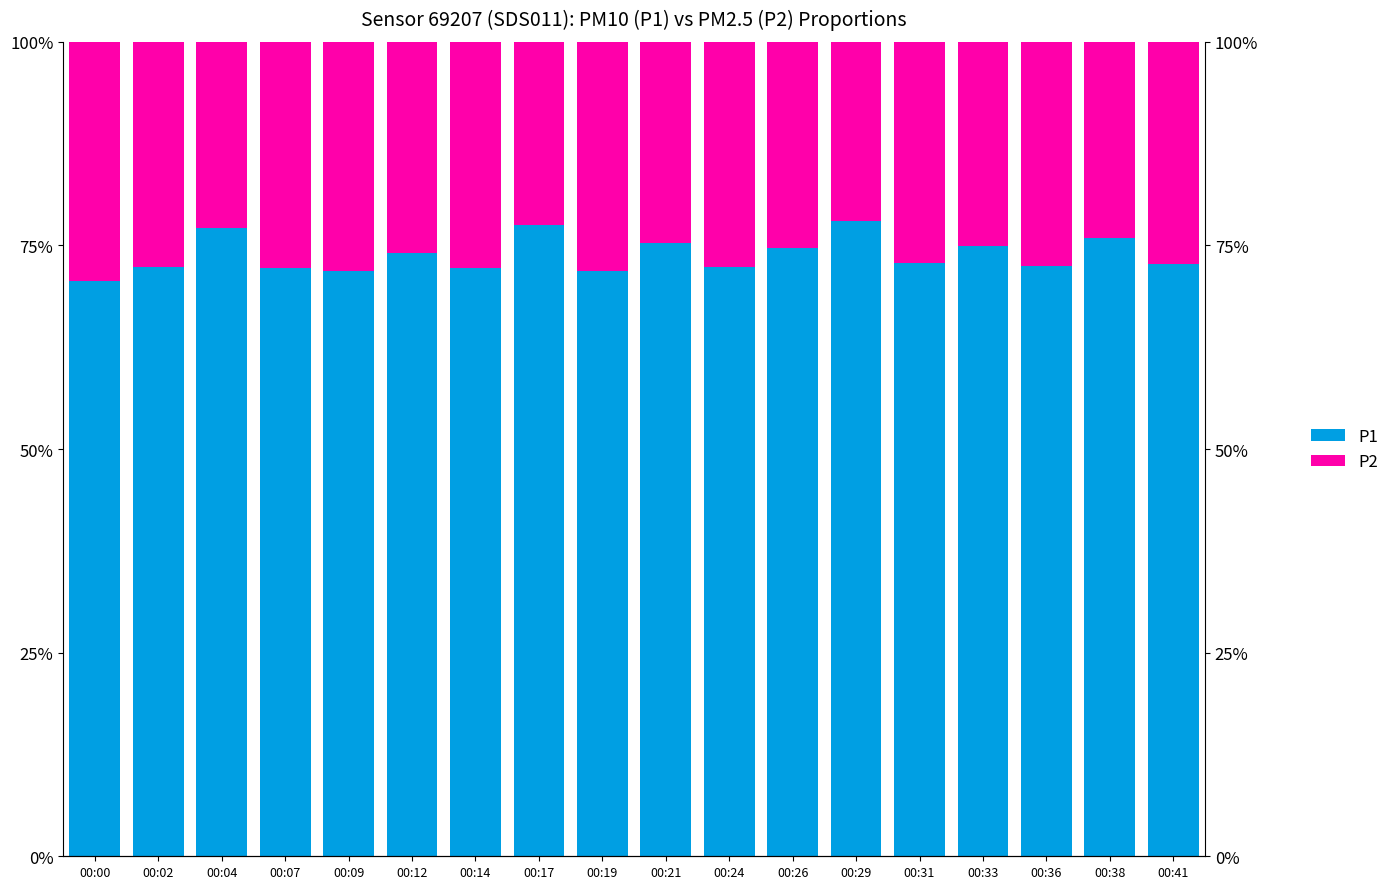

What are all the series names shown in the legend?

P1, P2